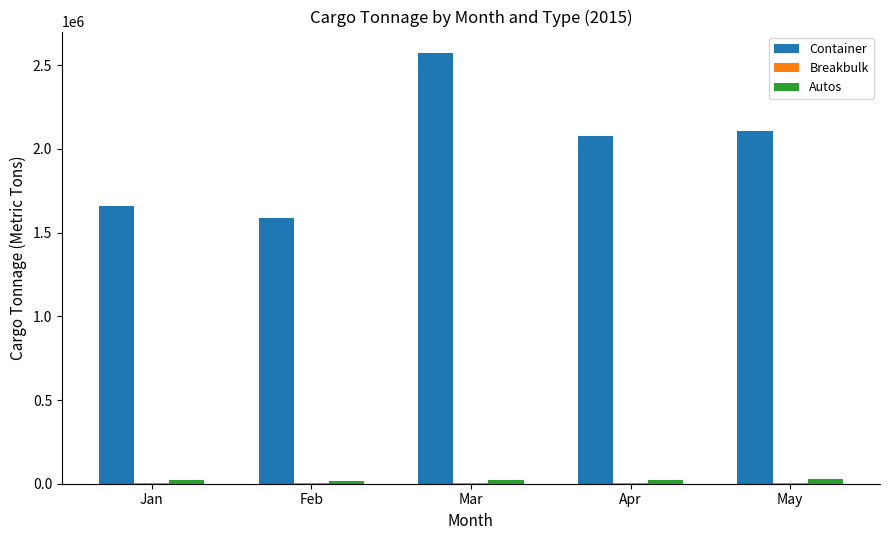

What is the sum of all Autos values?

111239.0